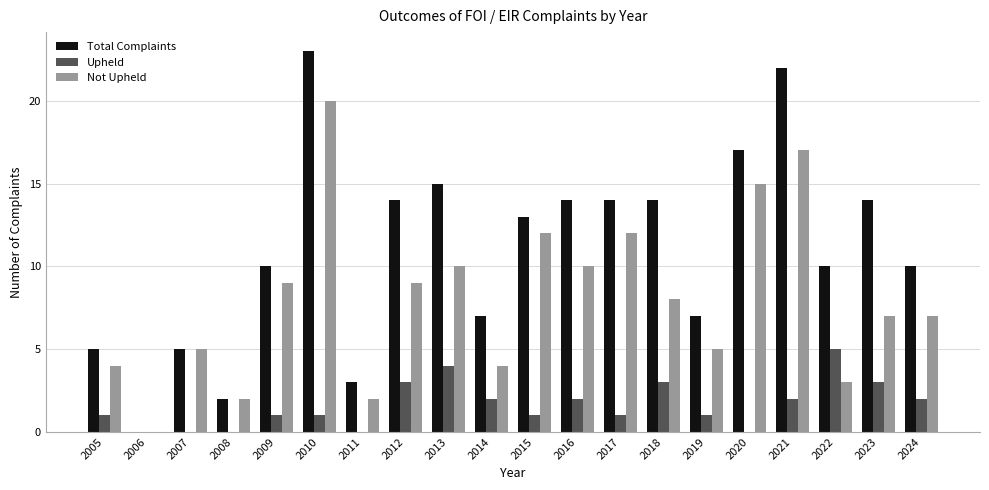

Which series changed the most between 2009 and 2018?

Total Complaints